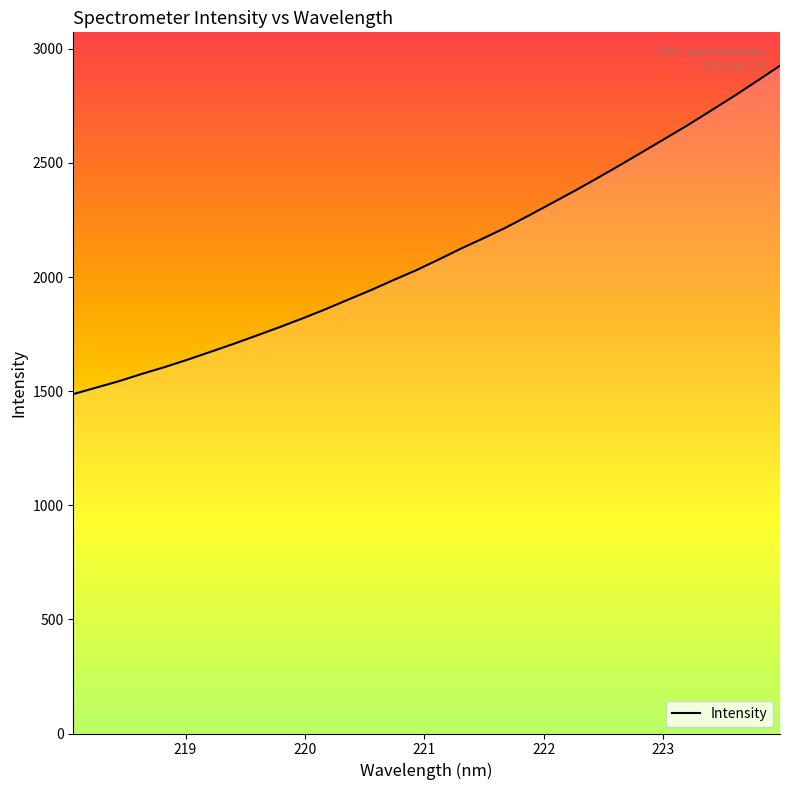

What is the difference between the maximum and minimum values?

1438.7